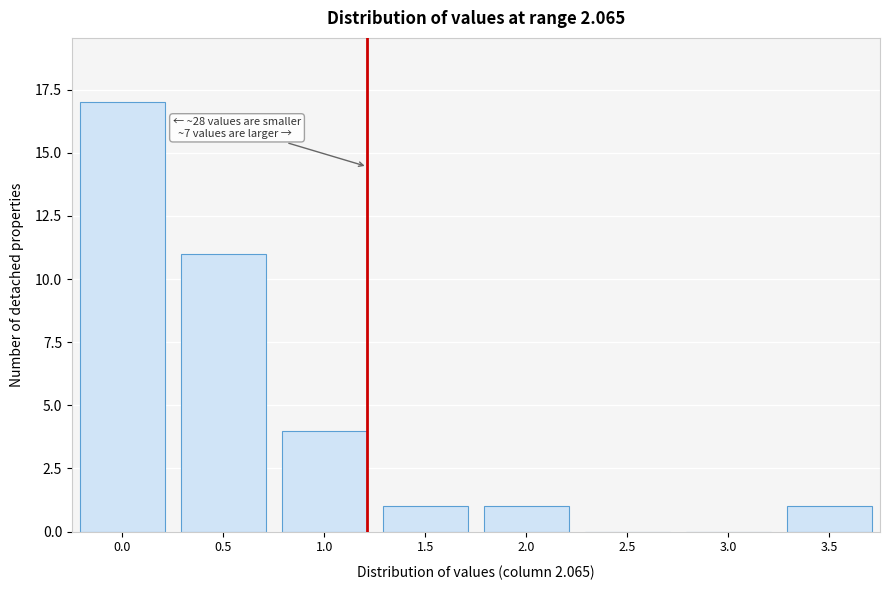

Reading right to left, transcribe all the data shown in this chart.

3.5=1	3.0=0	2.5=0	2.0=1	1.5=1	1.0=4	0.5=11	0.0=17